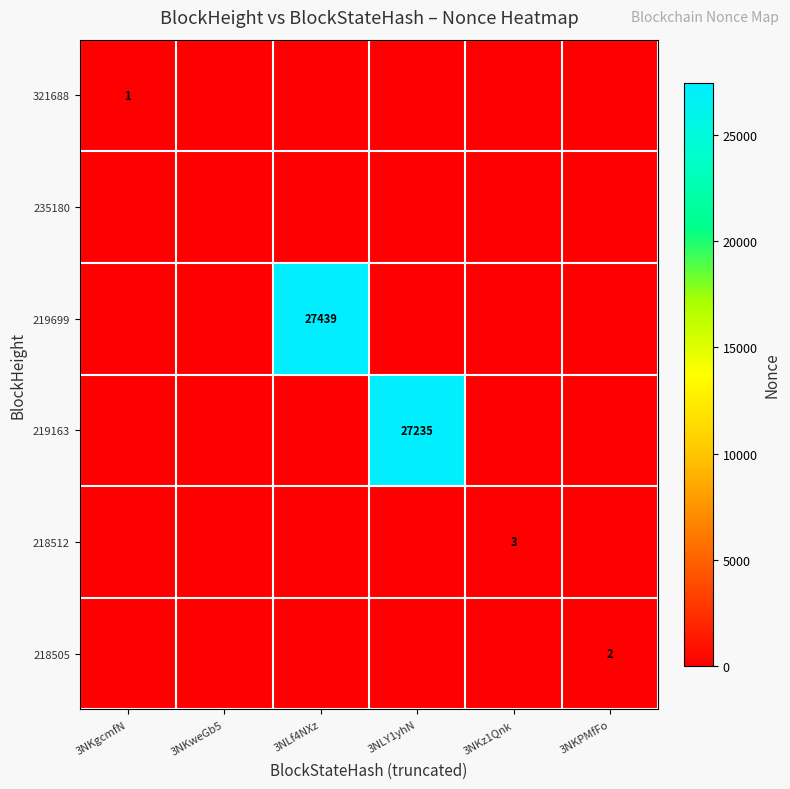

At how many categories does at least one series exceed 10108?

2